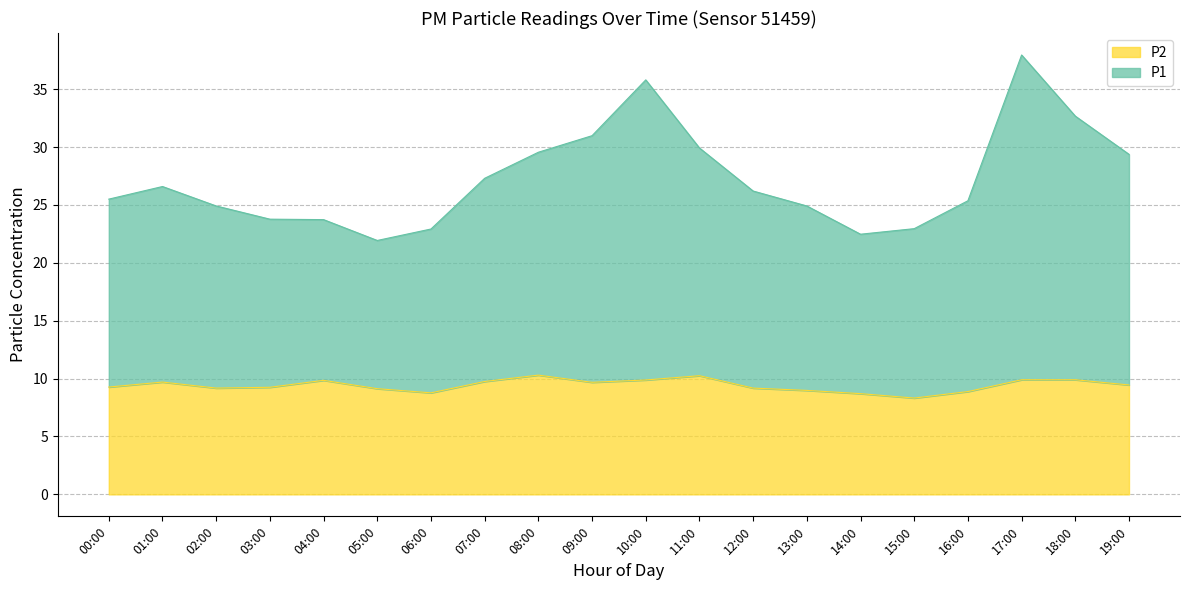

Between 00:00 and 04:00, which is larger?

00:00